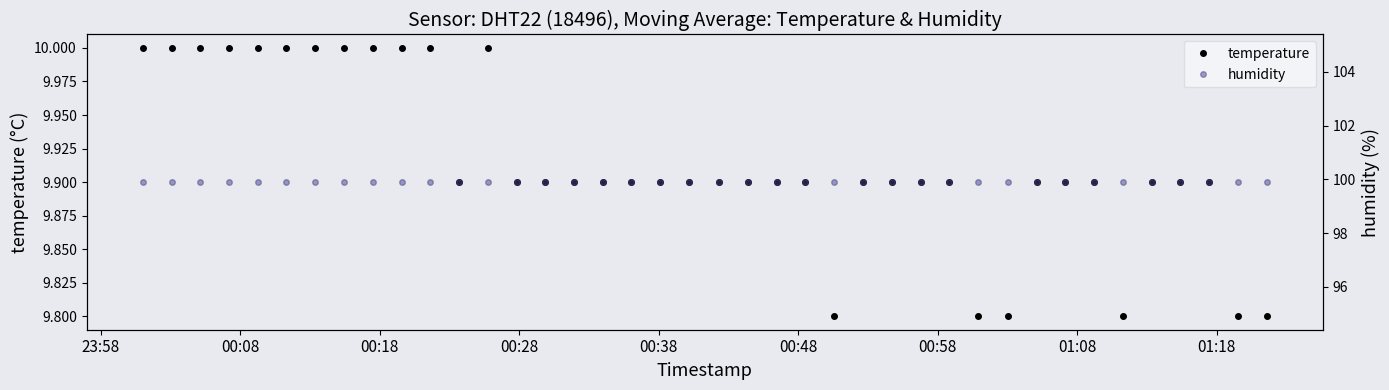

What is the greatest value displayed?

99.9